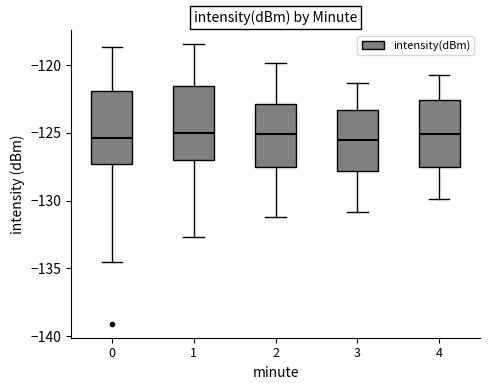

Where does the upper whisker of the box at x = 3 end on the y-axis? The values are not printed on the chart, so give them approximately, as read against the axis.

-121.5